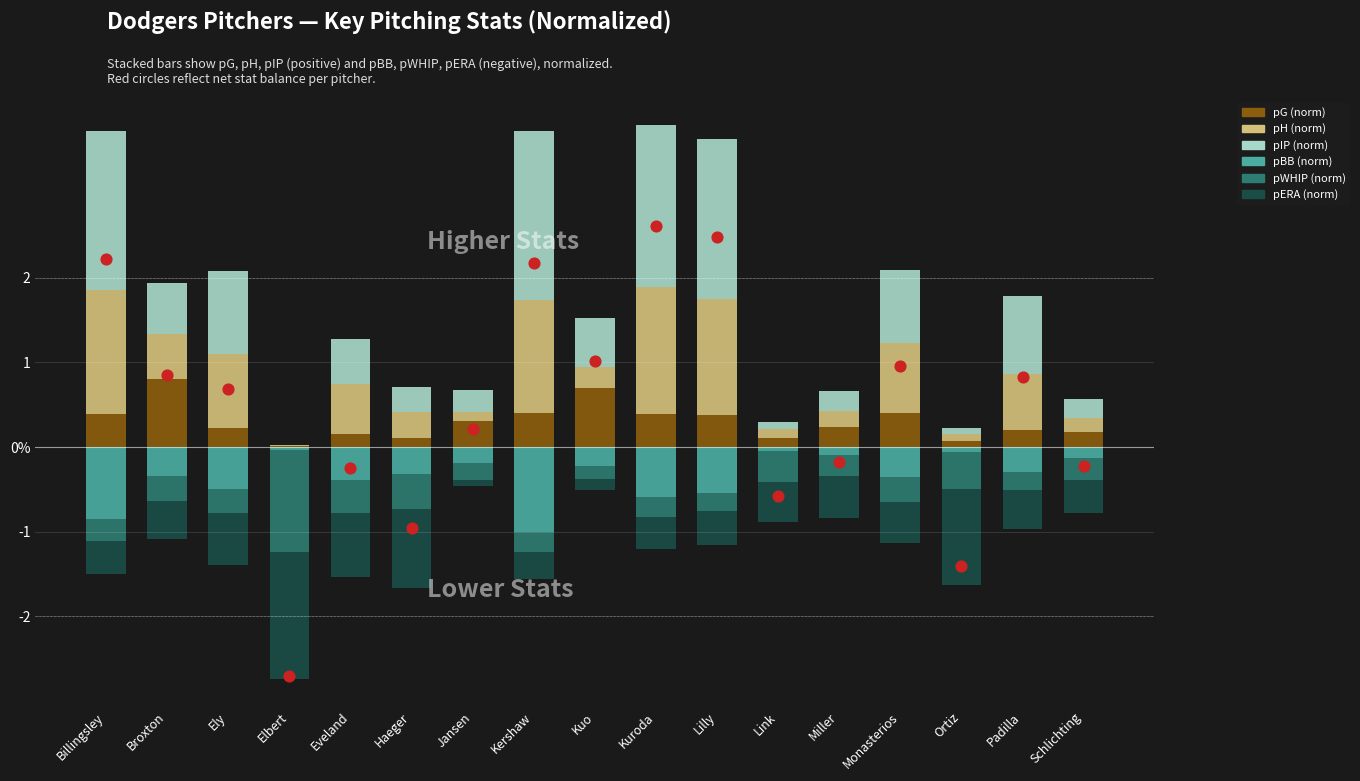

What are all the series names shown in the legend?

pG (norm), pH (norm), pIP (norm), pBB (norm), pWHIP (norm), pERA (norm)